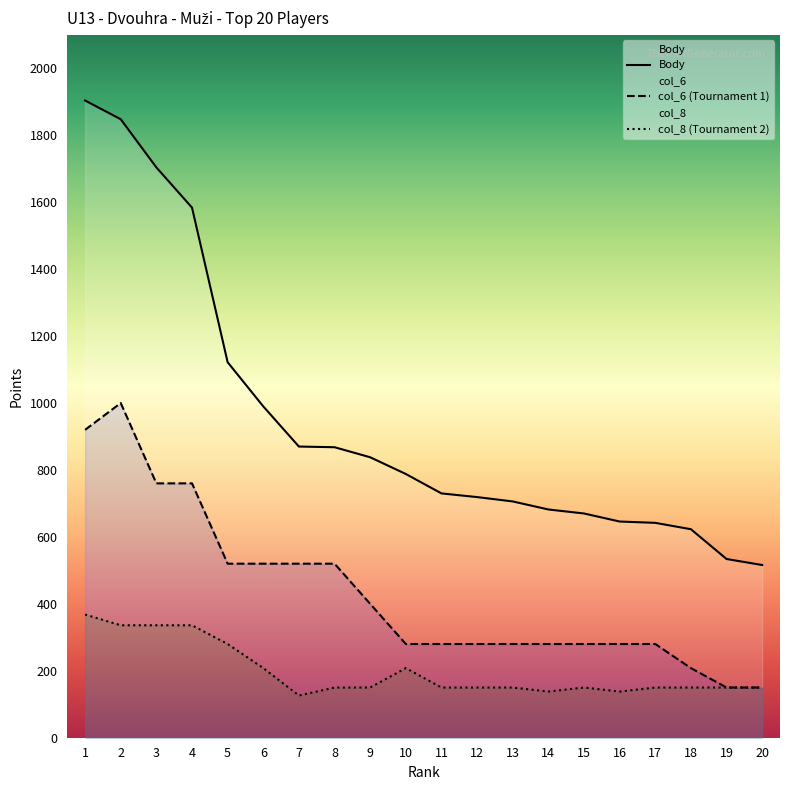

Rank the series by their maximum value, from highest to lowest.

Body, col_6 (Tournament 1), col_8 (Tournament 2)